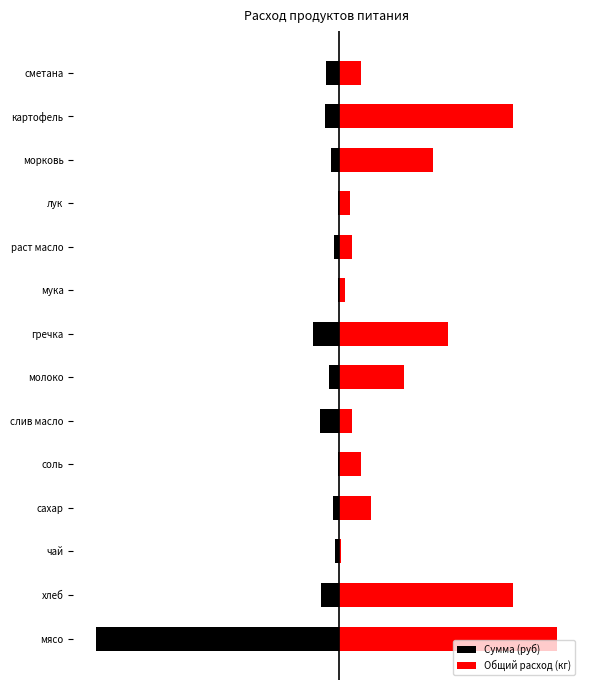

Is the value of Общий расход (кг) at слив масло greater than the value of Сумма (руб) at сахар?

Yes